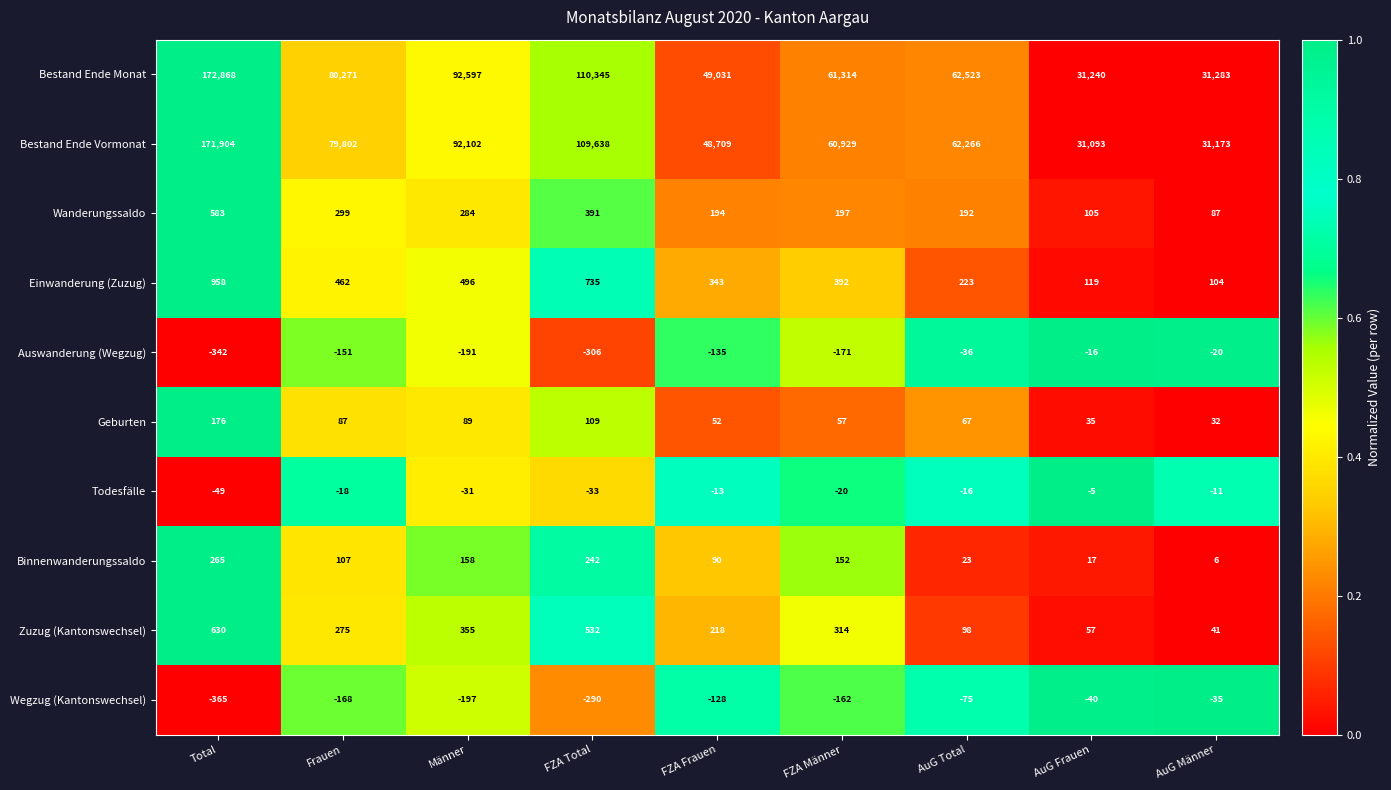

List the series in order of their peak value, highest first.

Bestand Ende Monat, Bestand Ende Vormonat, Einwanderung (Zuzug), Zuzug (Kantonswechsel), Wanderungssaldo, Binnenwanderungssaldo, Geburten, Todesfälle, Auswanderung (Wegzug), Wegzug (Kantonswechsel)